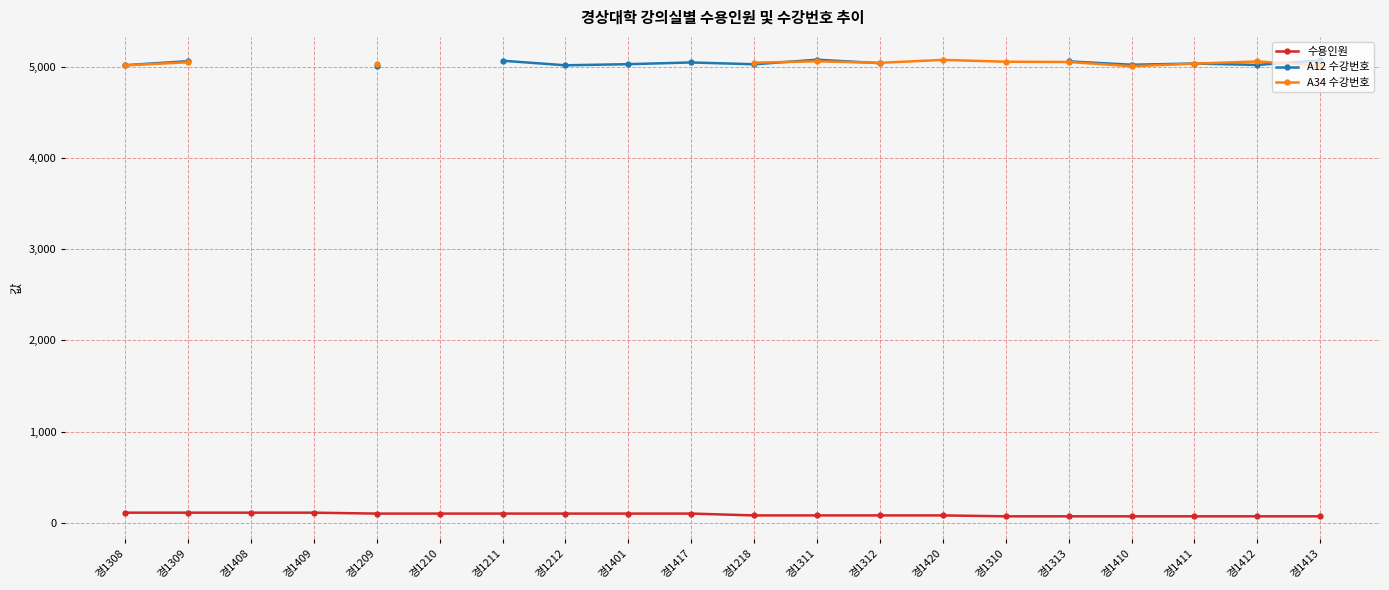

At which label does A12 수강번호 reach its peak?

경1311